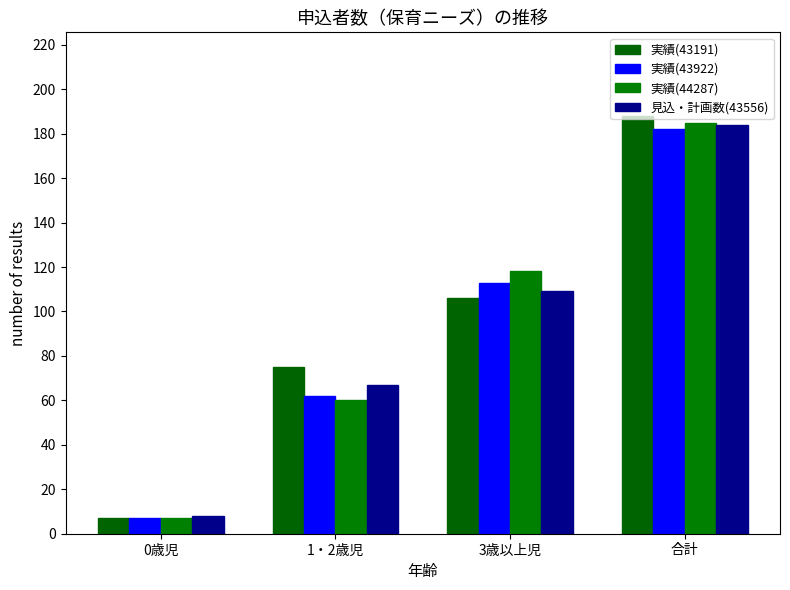

How many data points in 実績(43191) are less than 106?

2